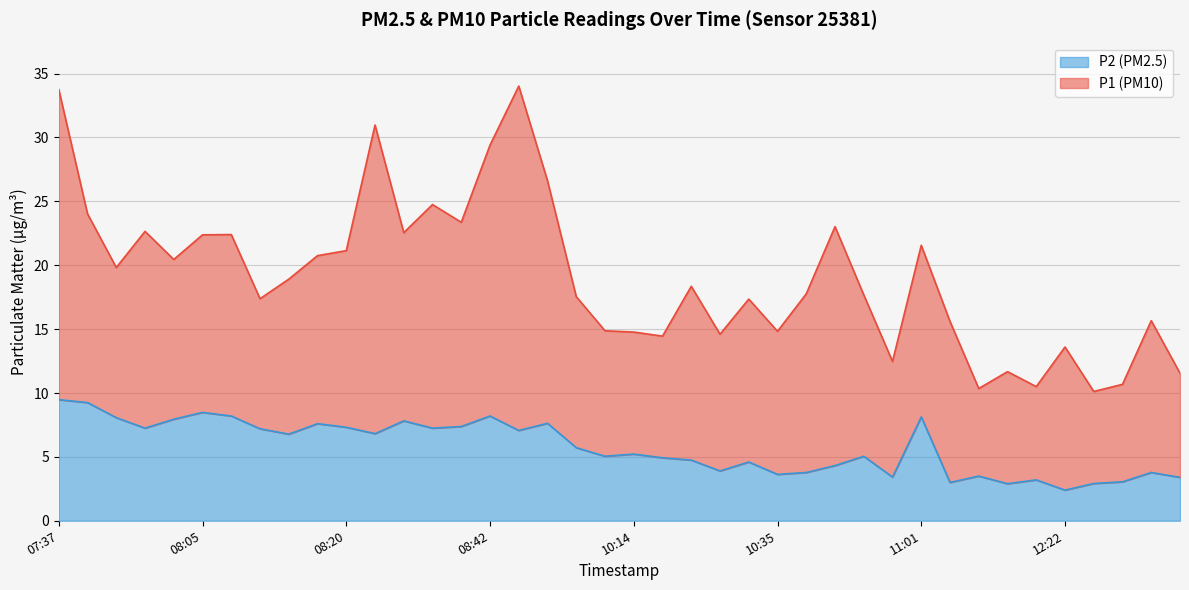

Which category has the highest value across all series?

07:37